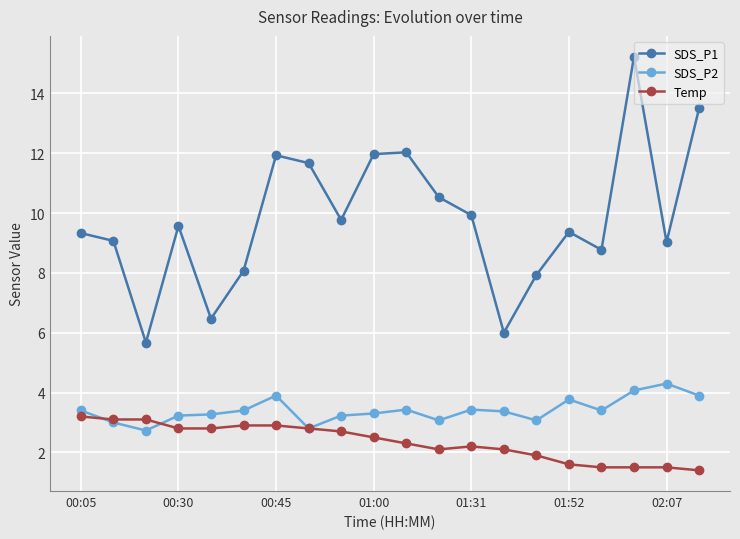

Which series has the largest total across all categories?

SDS_P1